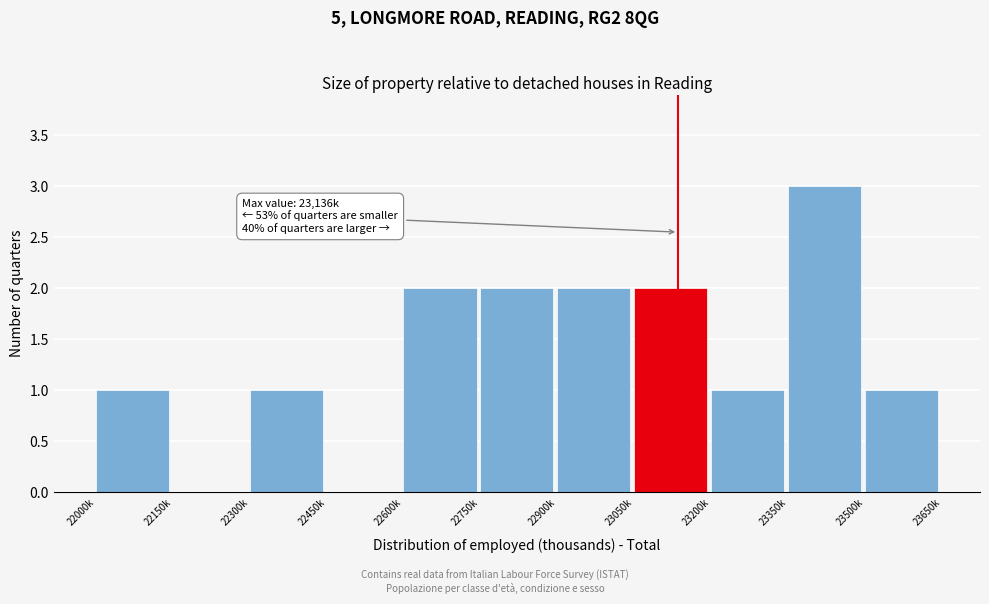

Reading left to right, list all the values displayed in this chart.

22000k=1	22150k=0	22300k=1	22450k=0	22600k=2	22750k=2	22900k=2	23050k=2	23200k=1	23350k=3	23500k=1